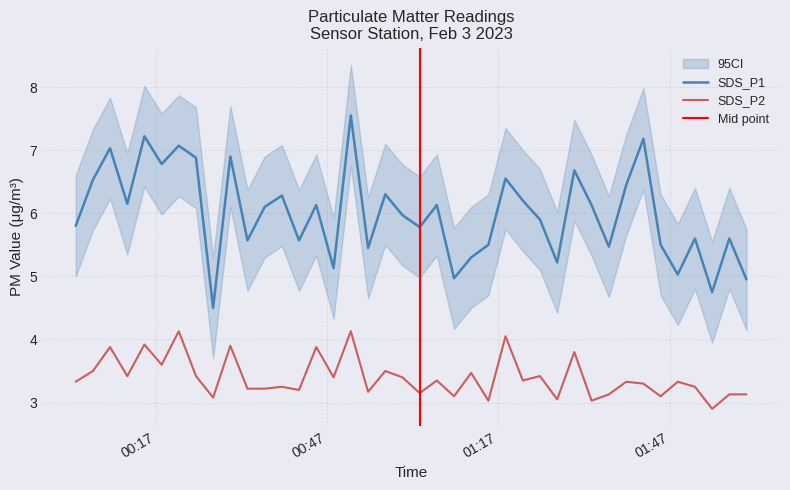

How many values in the SDS_P2 series exceed 3?

39